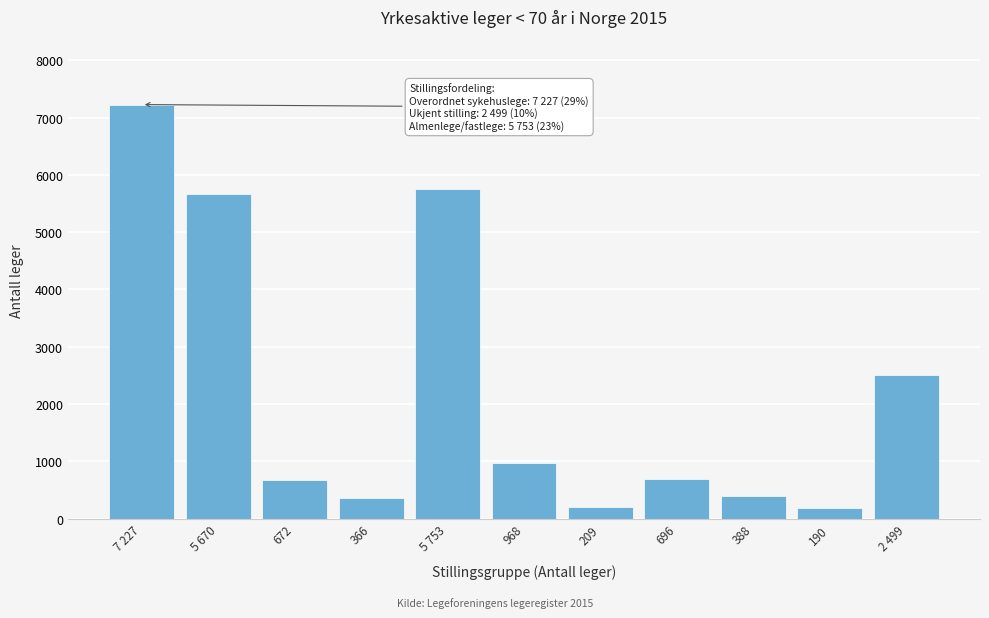

What is the difference between the second highest and minimum values?

5563